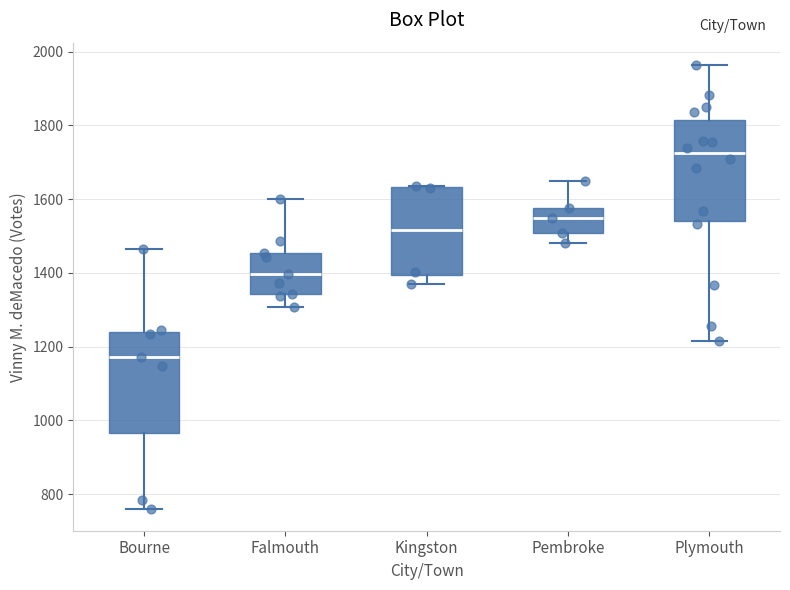

Reading left to right, read every box against the y-axis: the position of its median line, the range the box covers, and the ends of its whiskers. The values are not printed on the chart, so give them approximately, as read against the axis.

Bourne: median 1180, box 960 to 1240, whiskers 760 to 1460
Falmouth: median 1400, box 1340 to 1460, whiskers 1300 to 1600
Kingston: median 1520, box 1400 to 1640, whiskers 1380 to 1640
Pembroke: median 1540, box 1500 to 1580, whiskers 1480 to 1640
Plymouth: median 1720, box 1540 to 1820, whiskers 1220 to 1960